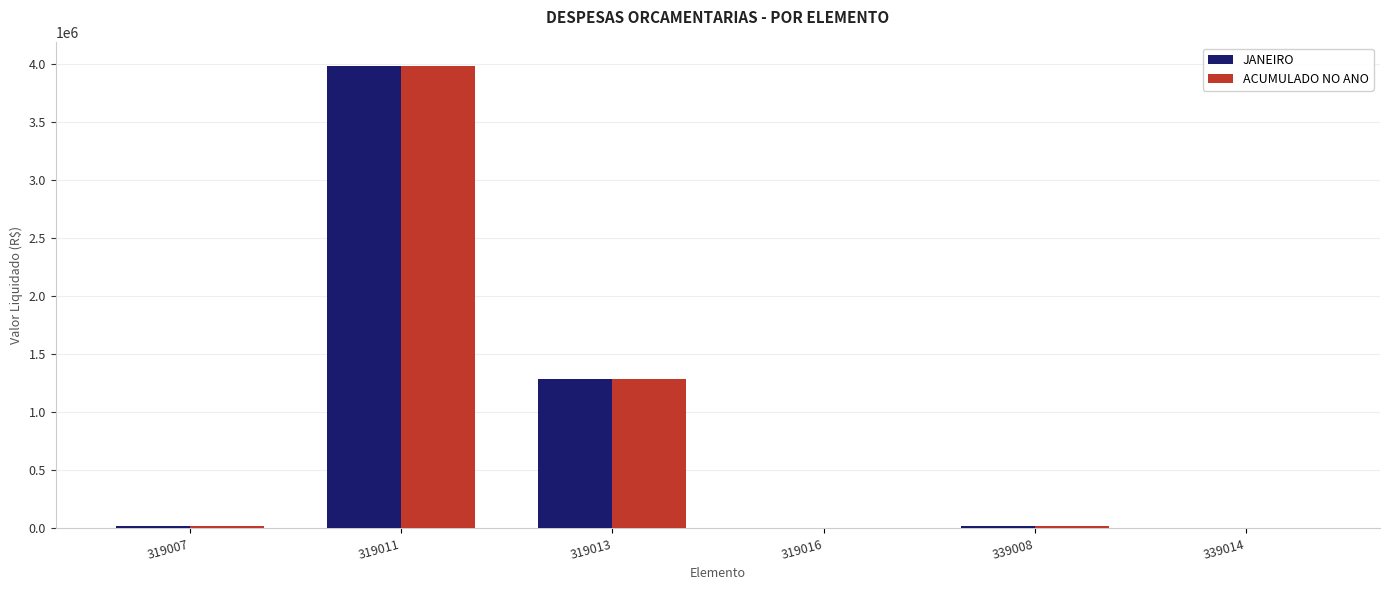

At which category is the sum across all series the highest?

319011